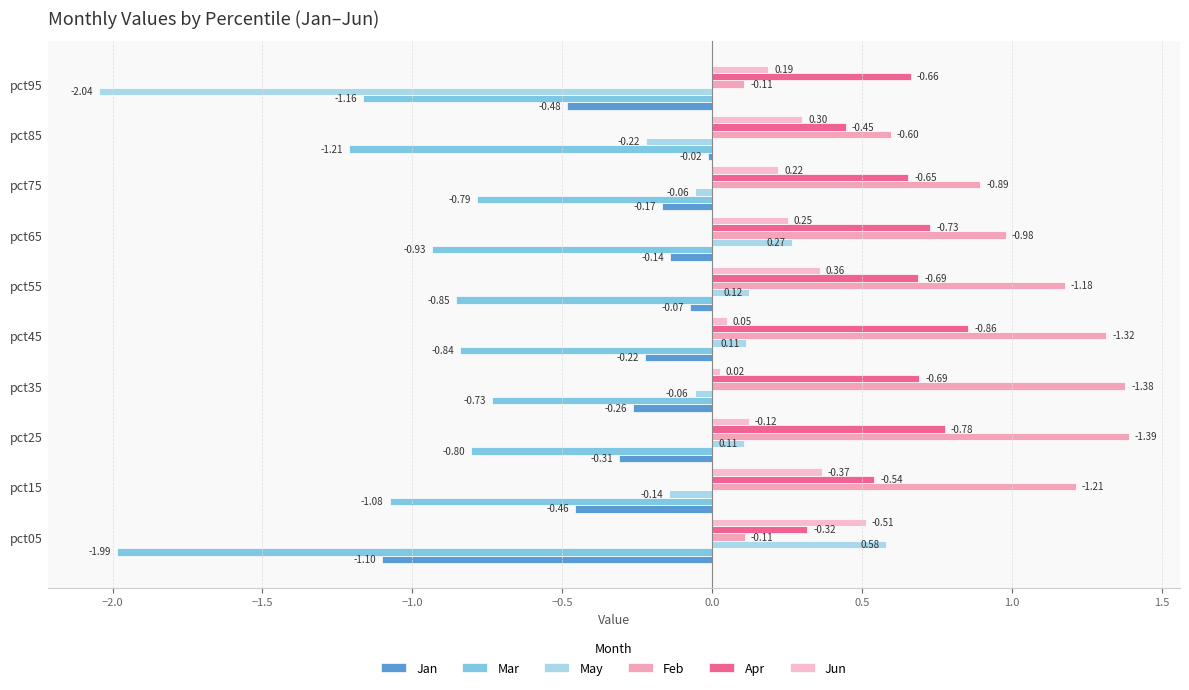

How many values in the Feb series are below 1?

5